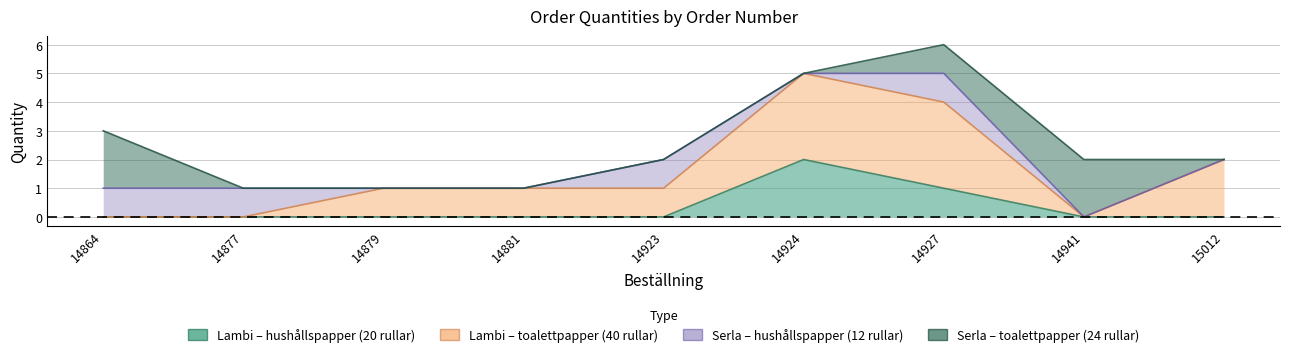

What is the sum of the Lambi – toalettpapper (40 rullar) values at 14879 and 14941?

1